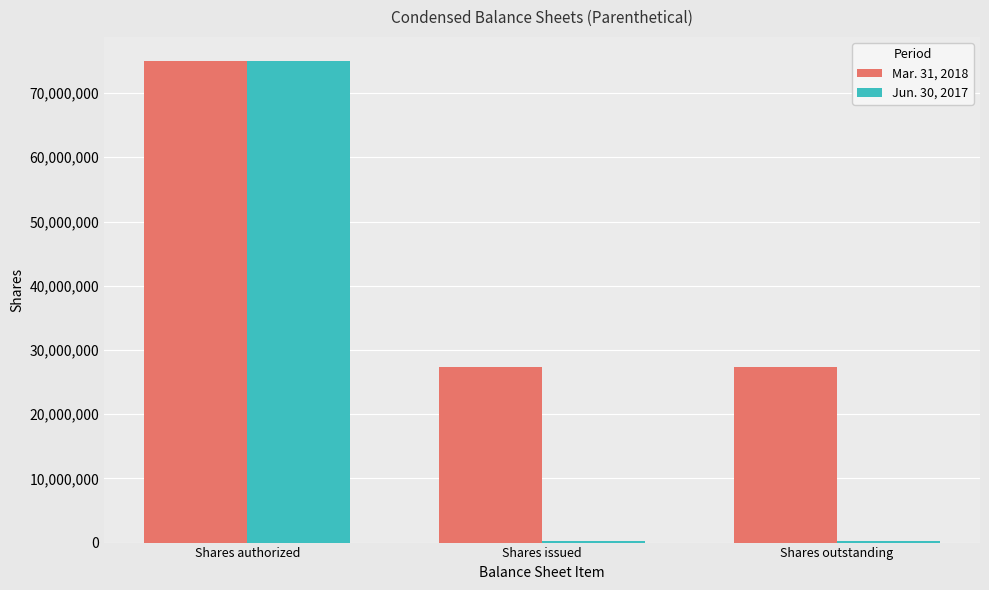

Rank the series by their average value, from highest to lowest.

Mar. 31, 2018, Jun. 30, 2017